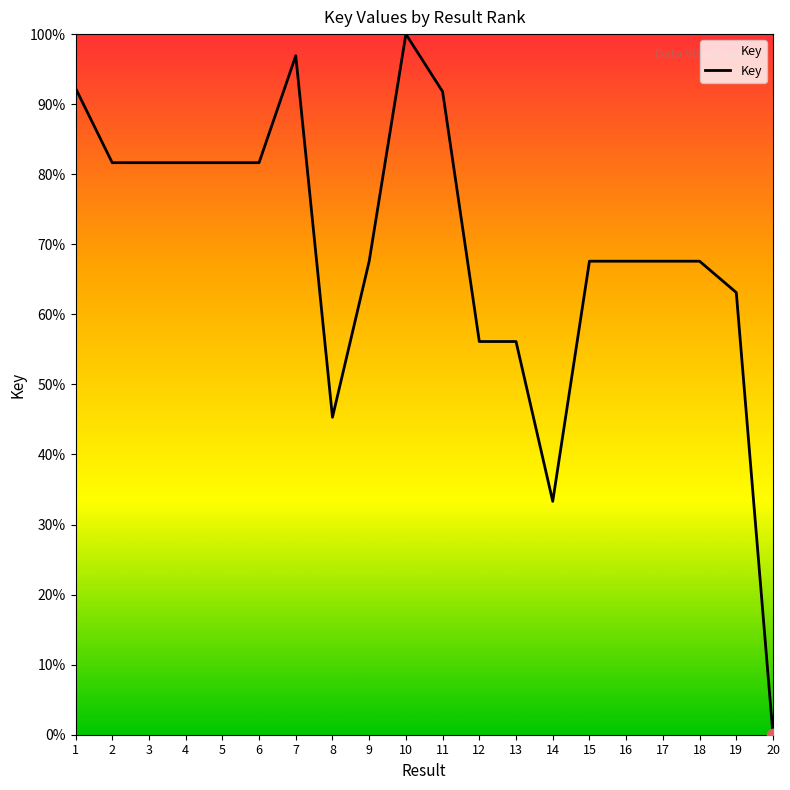

What is the ratio of the value at 6 to the value at 18?

1.2